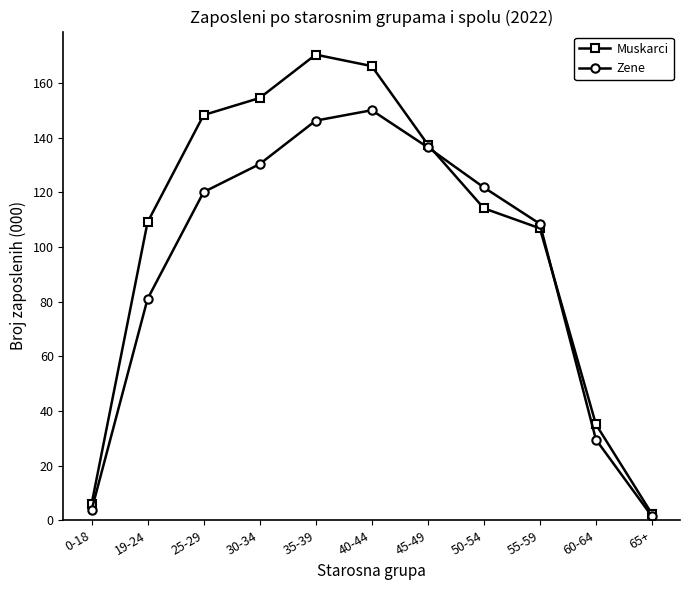

What position from the left is 0-18?

1